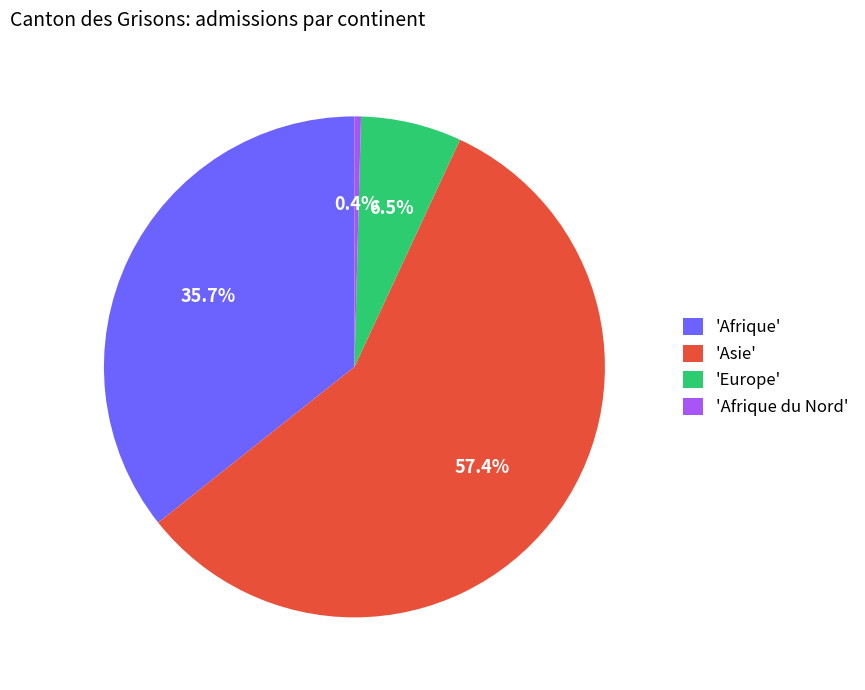

Between 'Asie' and 'Afrique du Nord', which is larger?

'Asie'